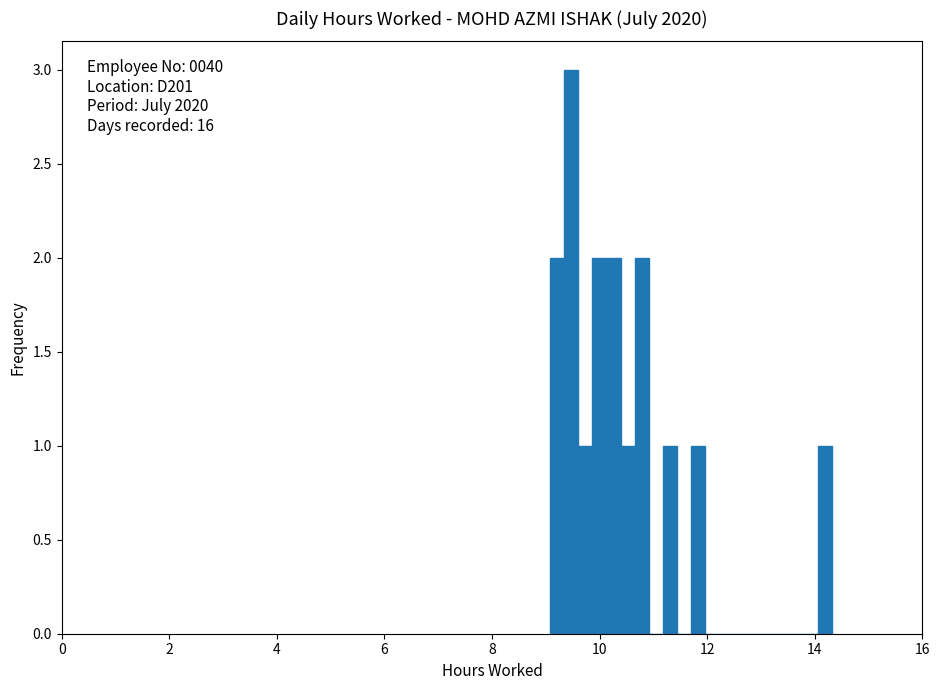

Around what value on the x-axis is the tallest bar? Give the approximate position of its centre, as read against the axis.

9.4